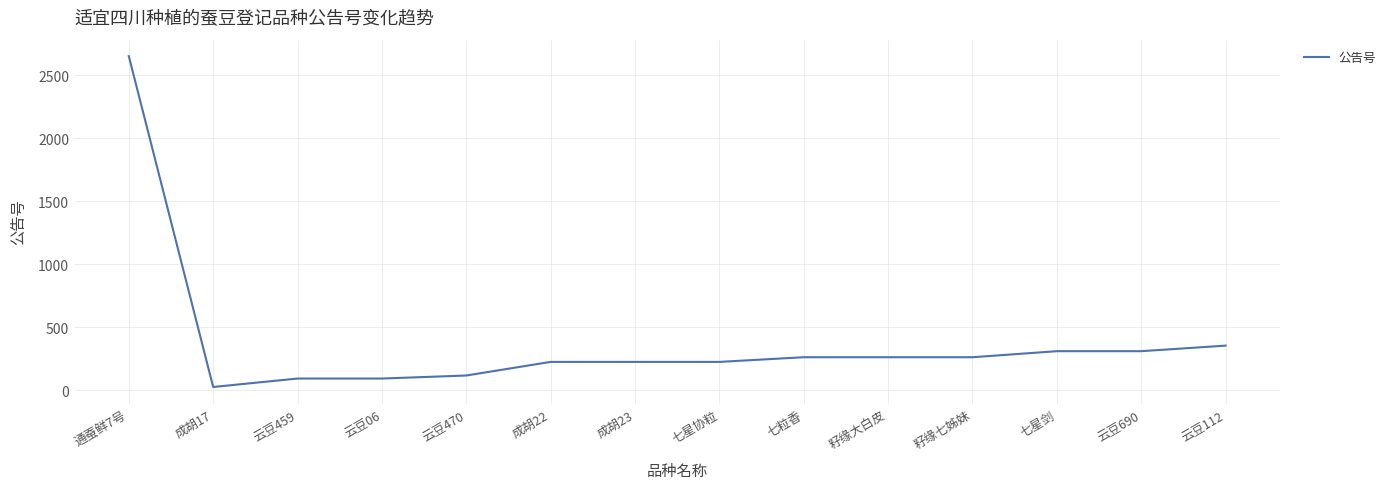

What is the ratio of the value at 云豆112 to the value at 成胡22?

1.6